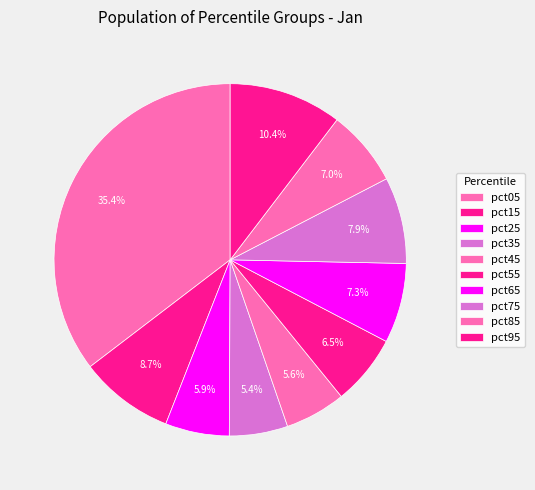

Which has a higher value, pct55 or pct45?

pct55